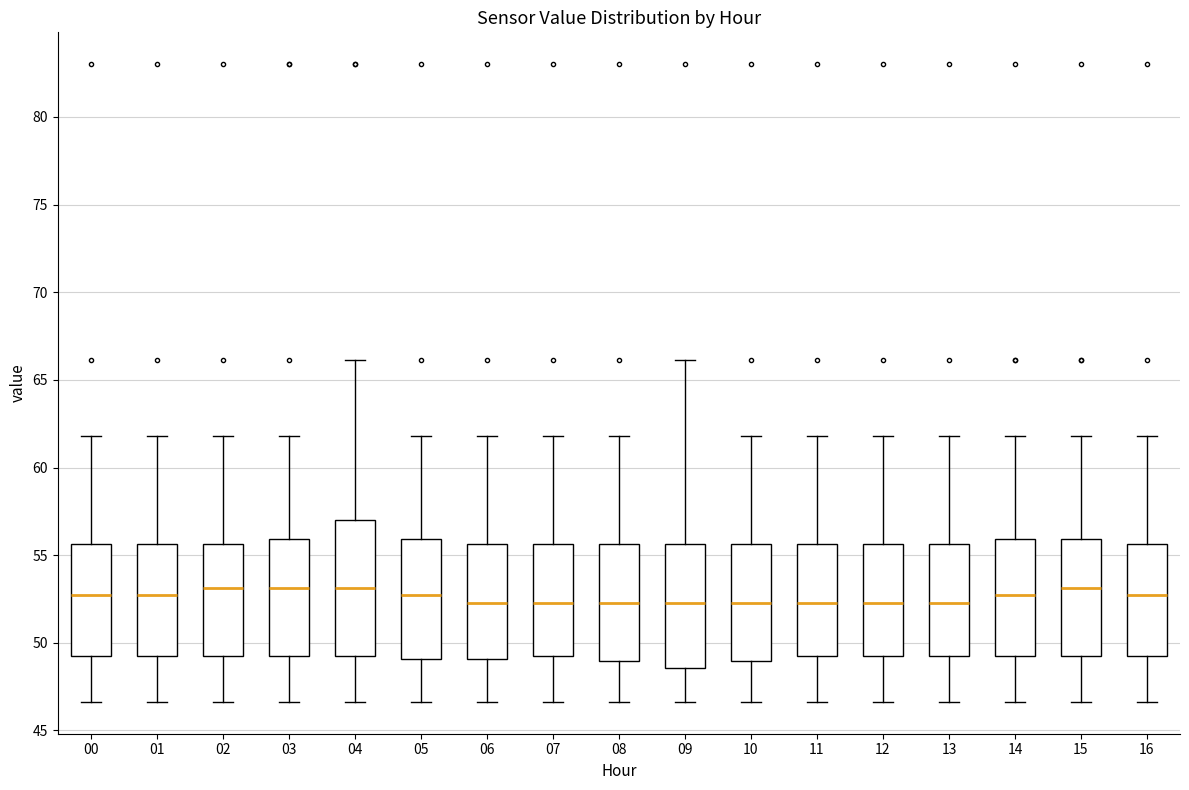

Reading left to right, read every box against the y-axis: the position of its median line, the range the box covers, and the ends of its whiskers. The values are not printed on the chart, so give them approximately, as read against the axis.

00: median 52.5, box 49.5 to 55.5, whiskers 46.5 to 62.0
01: median 52.5, box 49.5 to 55.5, whiskers 46.5 to 62.0
02: median 53.0, box 49.5 to 55.5, whiskers 46.5 to 62.0
03: median 53.0, box 49.5 to 56.0, whiskers 46.5 to 62.0
04: median 53.0, box 49.5 to 57.0, whiskers 46.5 to 66.0
05: median 52.5, box 49.0 to 56.0, whiskers 46.5 to 62.0
06: median 52.0, box 49.0 to 55.5, whiskers 46.5 to 62.0
07: median 52.0, box 49.5 to 55.5, whiskers 46.5 to 62.0
08: median 52.0, box 49.0 to 55.5, whiskers 46.5 to 62.0
09: median 52.0, box 48.5 to 55.5, whiskers 46.5 to 66.0
10: median 52.0, box 49.0 to 55.5, whiskers 46.5 to 62.0
11: median 52.0, box 49.5 to 55.5, whiskers 46.5 to 62.0
12: median 52.0, box 49.5 to 55.5, whiskers 46.5 to 62.0
13: median 52.0, box 49.5 to 55.5, whiskers 46.5 to 62.0
14: median 52.5, box 49.5 to 56.0, whiskers 46.5 to 62.0
15: median 53.0, box 49.5 to 56.0, whiskers 46.5 to 62.0
16: median 52.5, box 49.5 to 55.5, whiskers 46.5 to 62.0